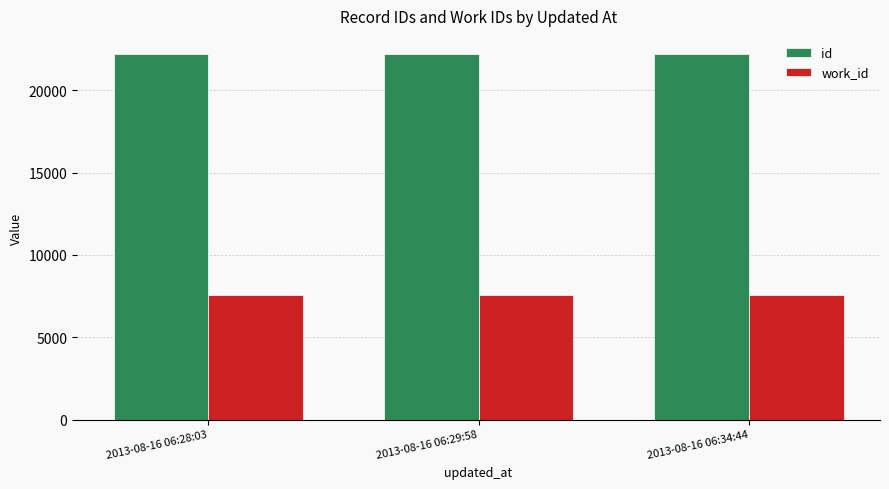

What is the minimum value shown in the chart?

7591